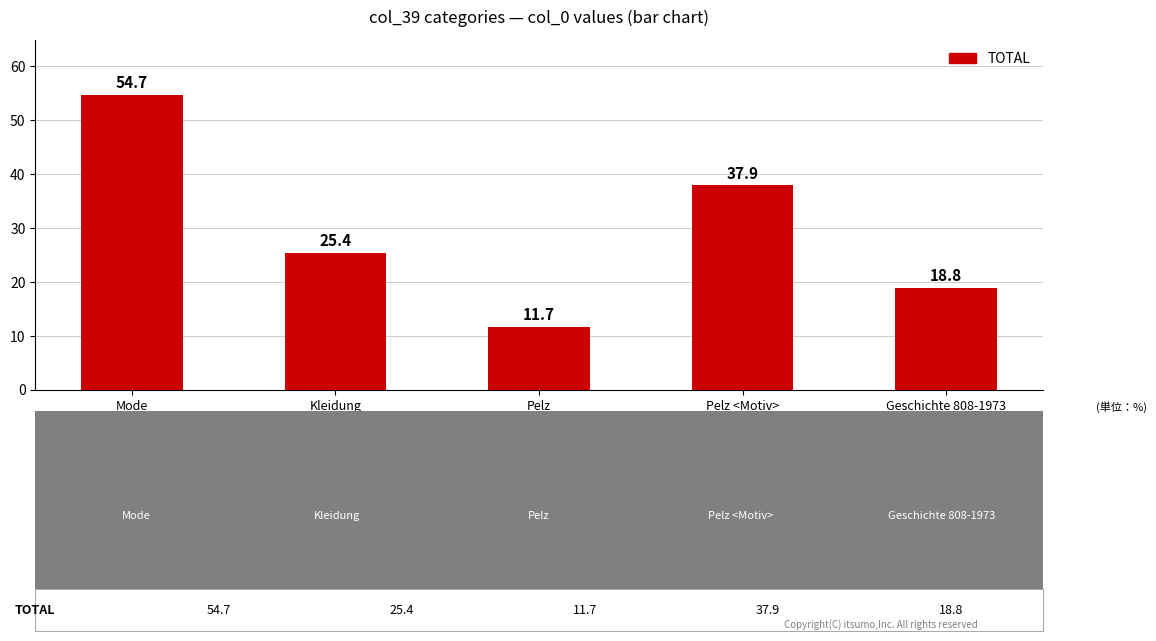

What is the value of the 2nd bar from the left?

25.4